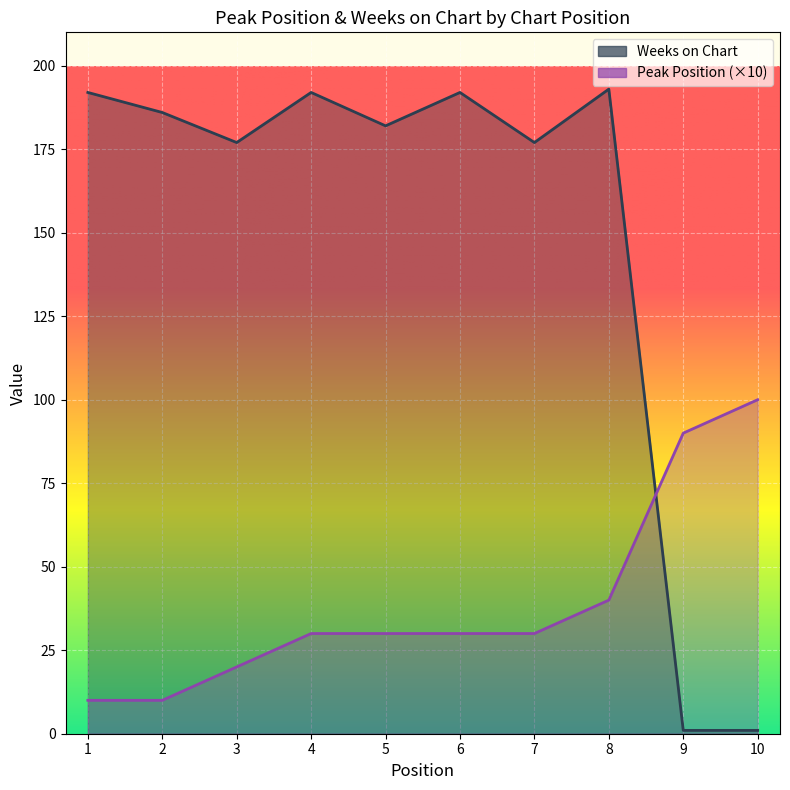

Which series ends up on top after the final intersection of Weeks on Chart and Peak Position?

Peak Position